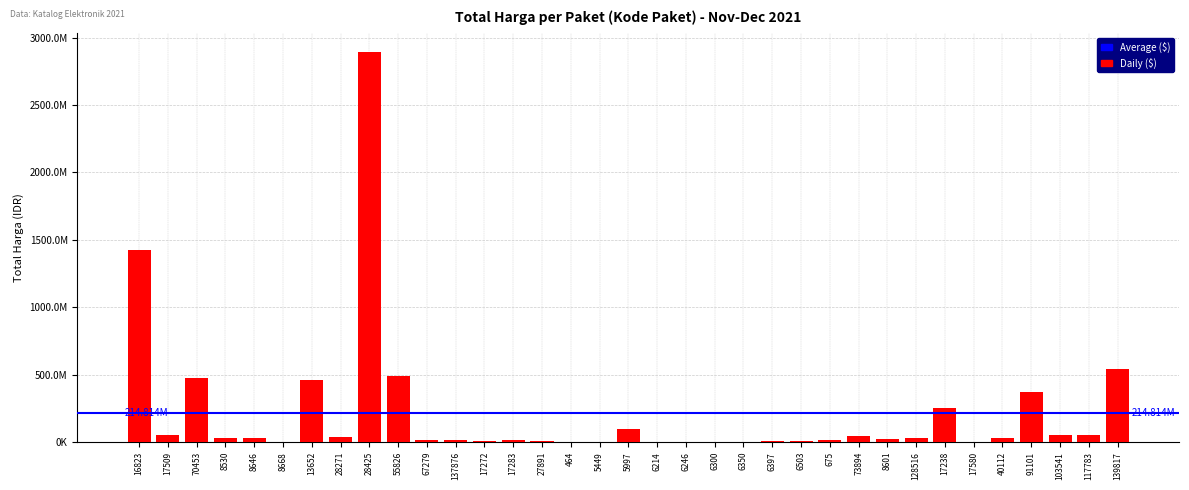

Approximately how many times larger is the value at 6214 compared to 8601?

0.1